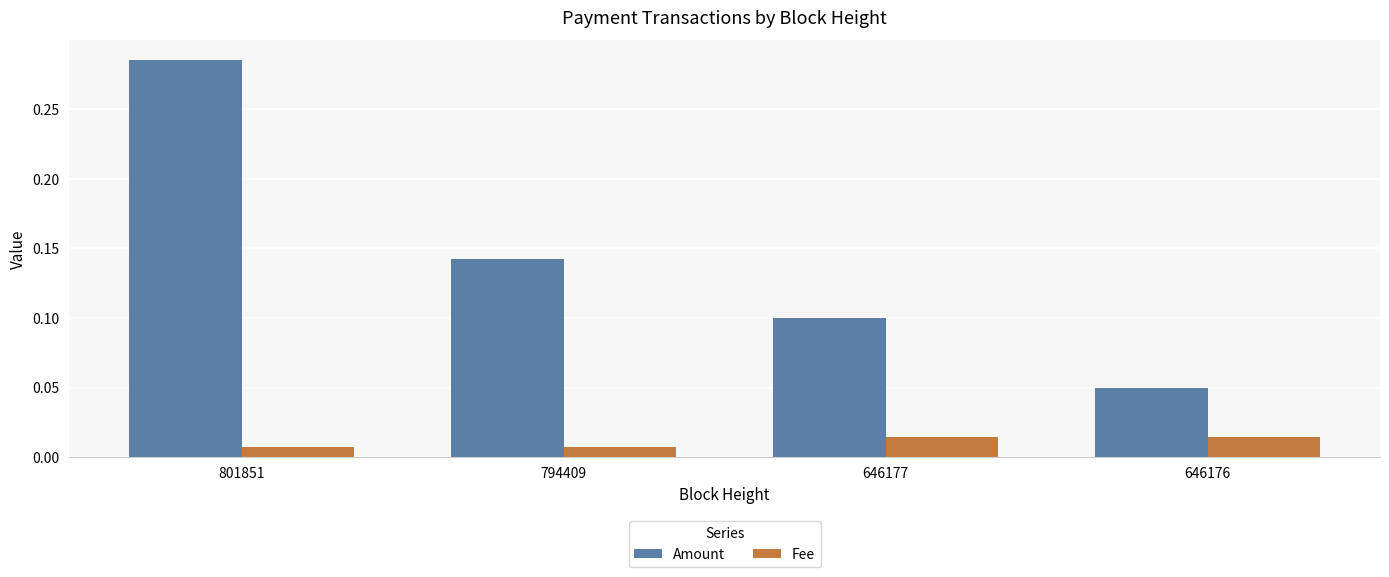

How many Fee values are between 0 and 1?

4